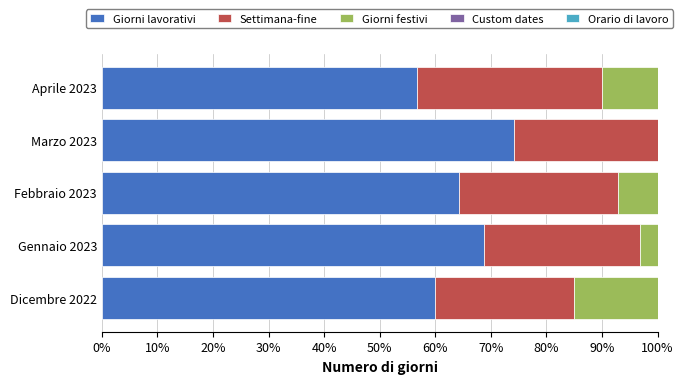

What is the total value across all series at Dicembre 2022?

100.0